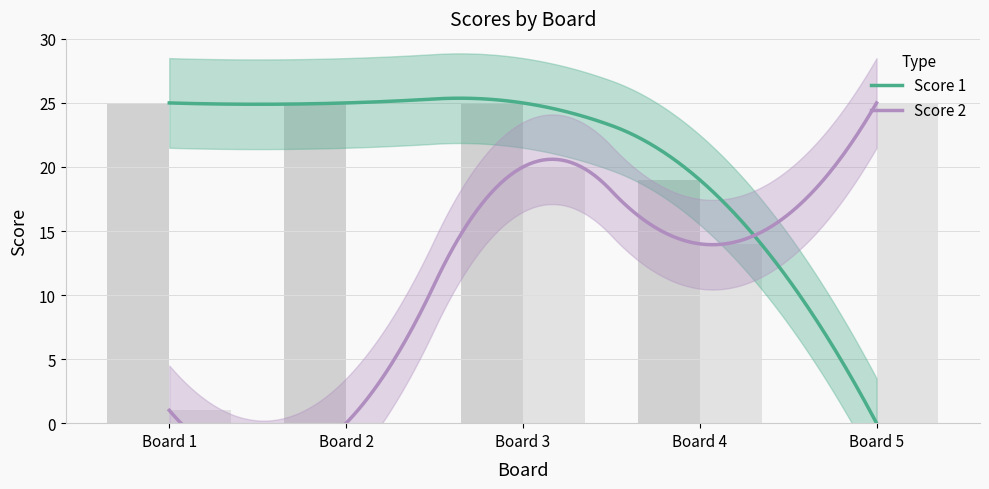

What is the total value across all series at Board 3?

45